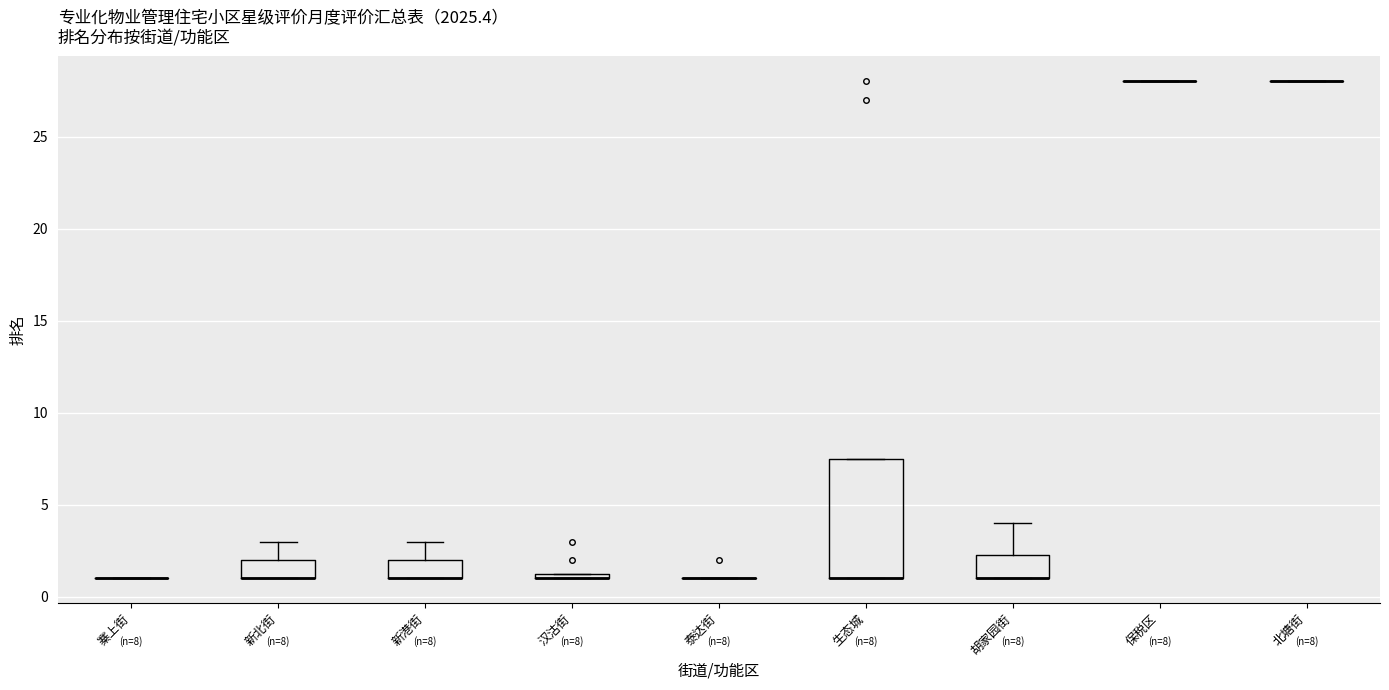

Comparing the boxes themselves (not the whiskers), which one is the tallest?

生态城